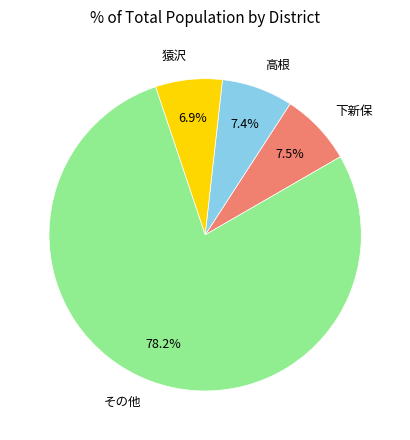

Count the number of slices in the pie.

4